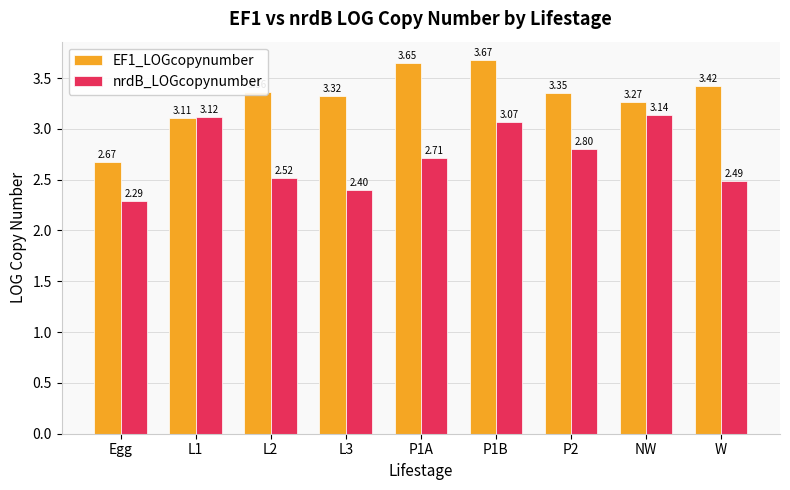

Rank the categories by EF1_LOGcopynumber value from highest to lowest.

P1B, P1A, W, L2, P2, L3, NW, L1, Egg